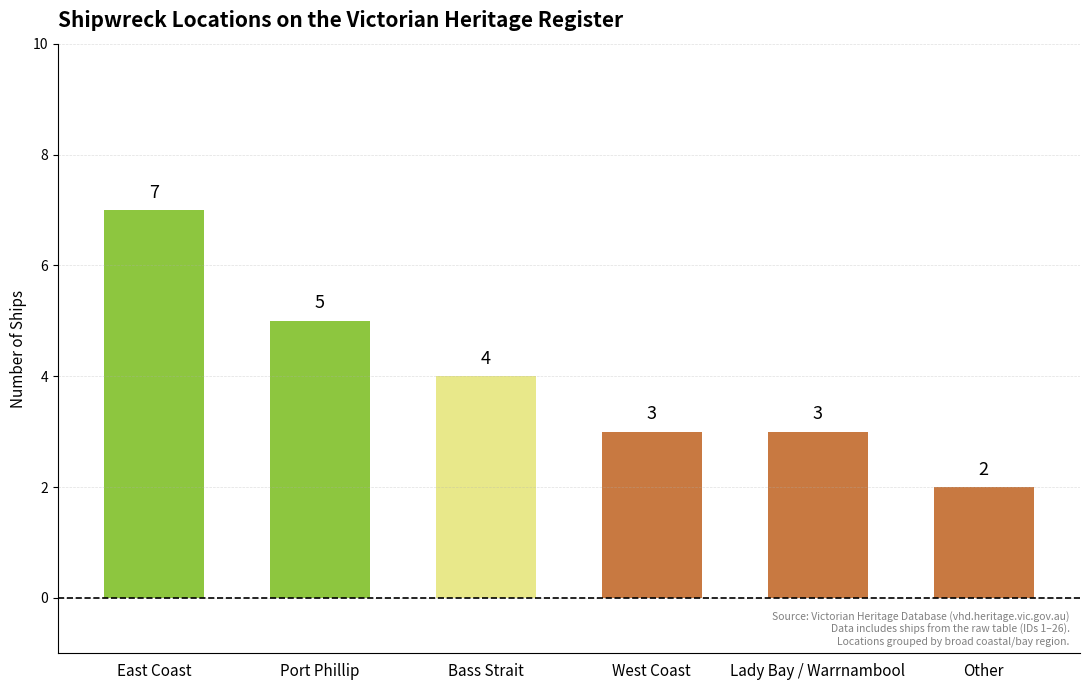

What is the label of the 4th bar from the left?

West Coast